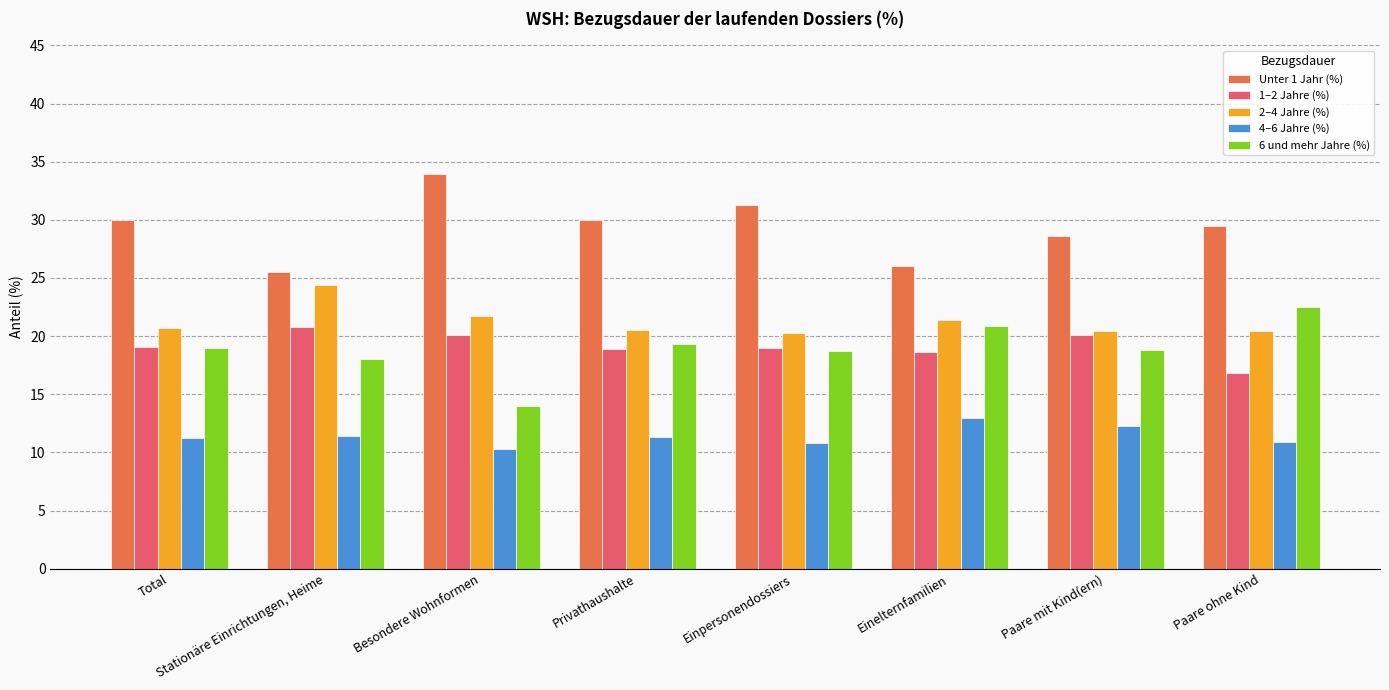

Is it true that 1–2 Jahre (%) equals 16.8 at Paare ohne Kind?

True